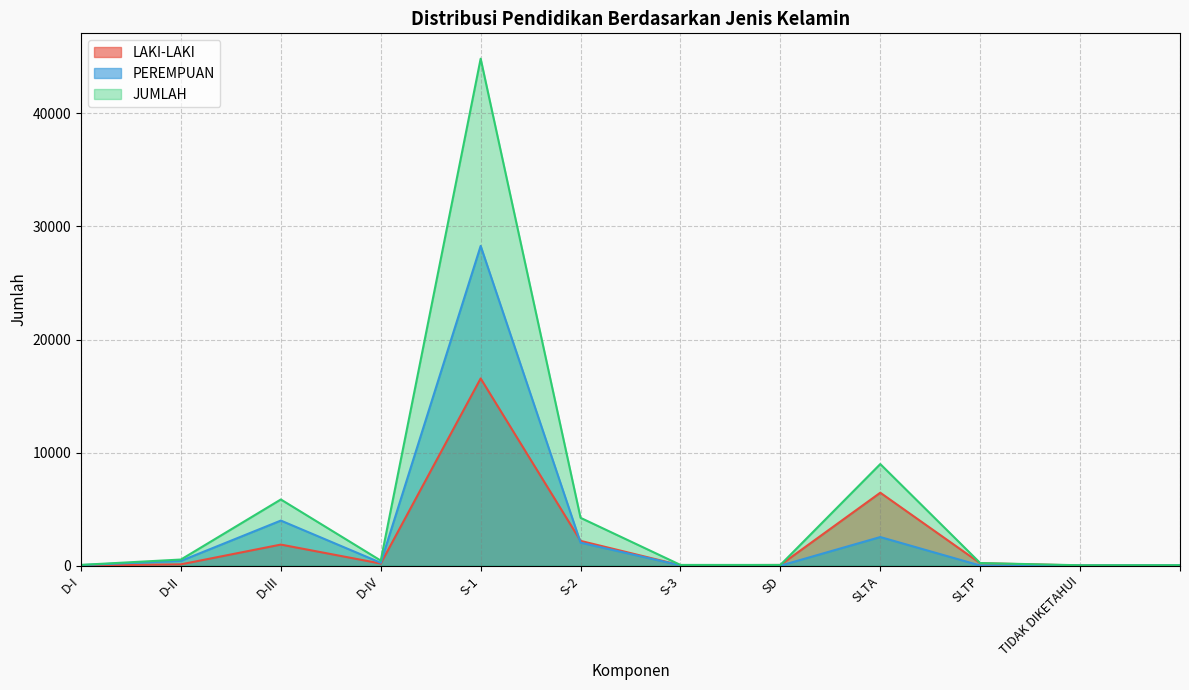

At which label does LAKI-LAKI first exceed 191?

D-III